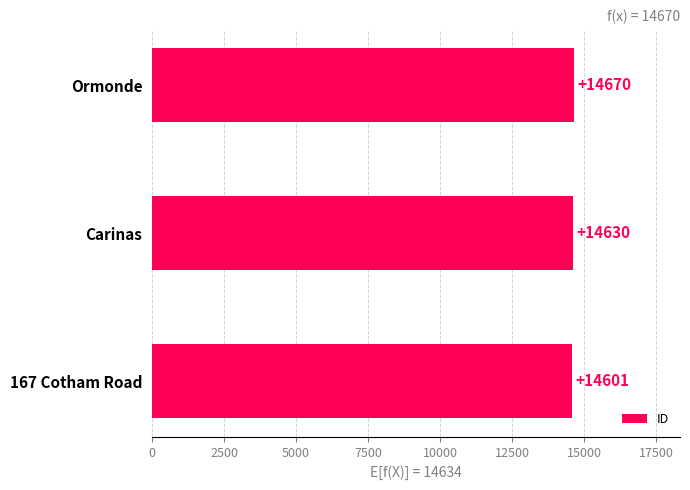

How many data points are less than 14630?

1